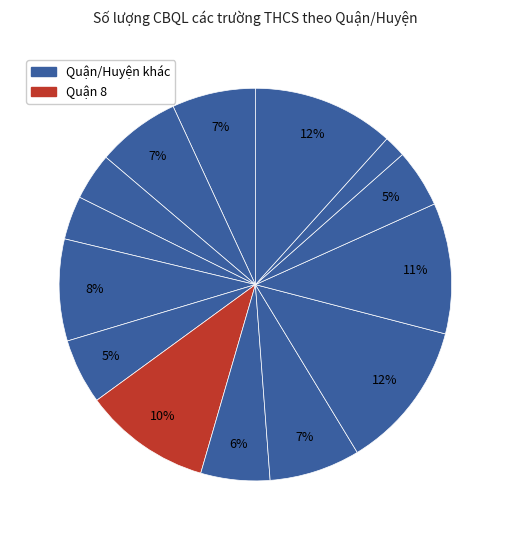

How many segments does this pie chart have?

14